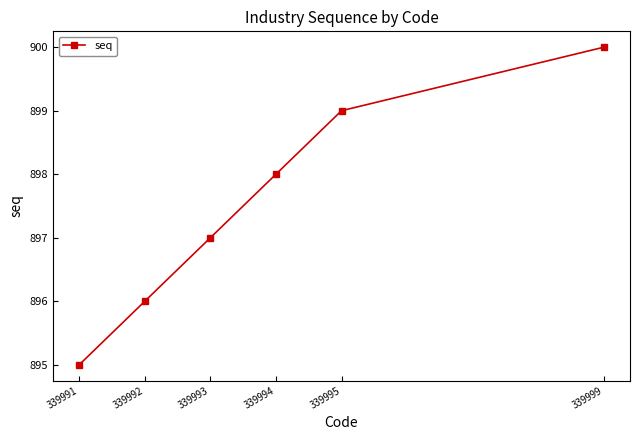

Which has a higher value, 339993 or 339992?

339993